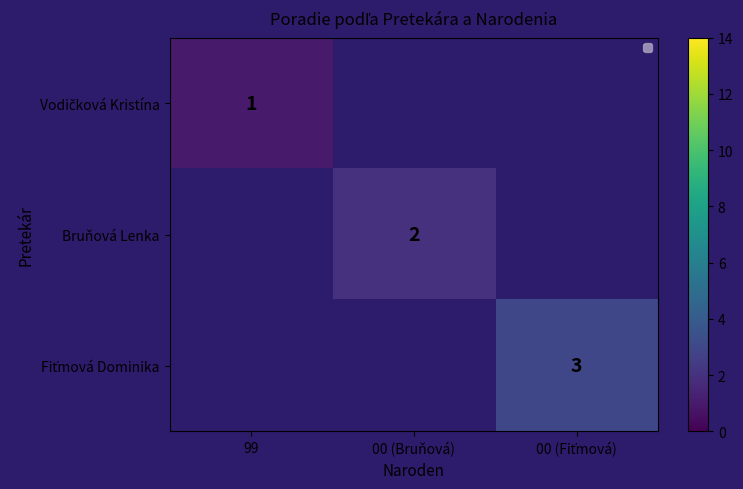

At which label does Vodičková Kristína reach its peak?

99